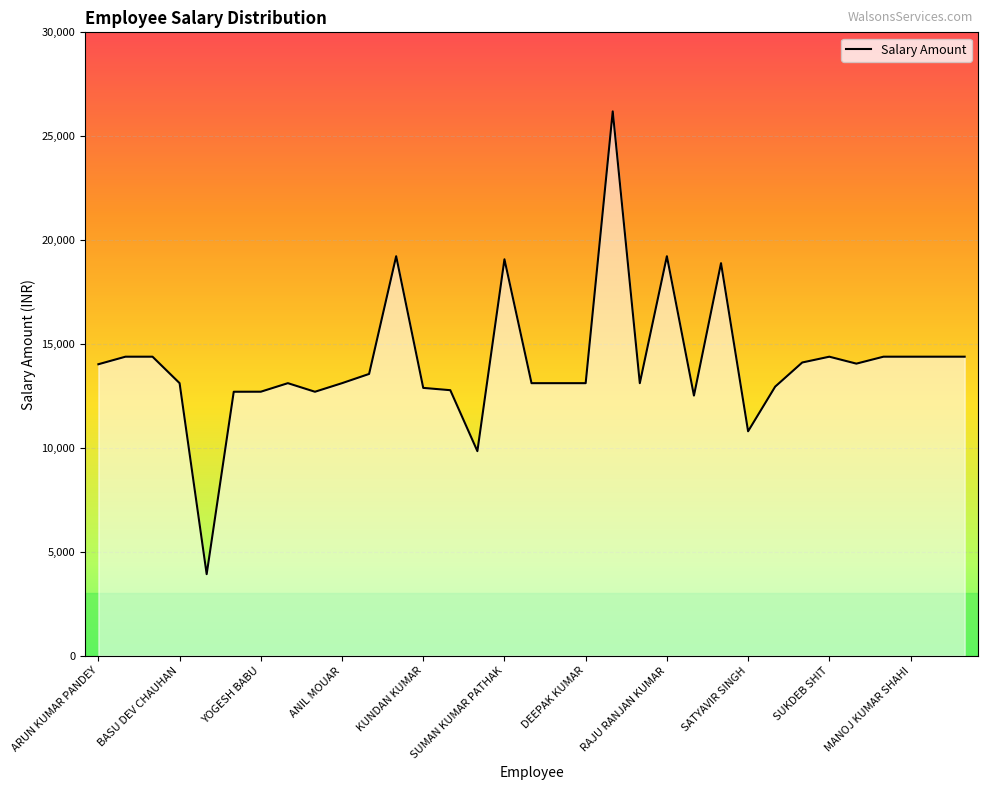

What is the difference between the maximum and minimum values?

22268